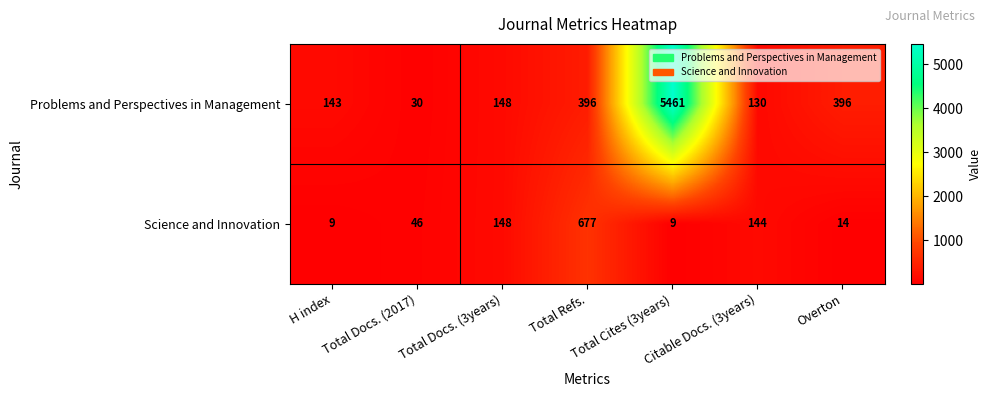

The Science and Innovation series shows 45 at Citable Docs. (3years). True or false?

False